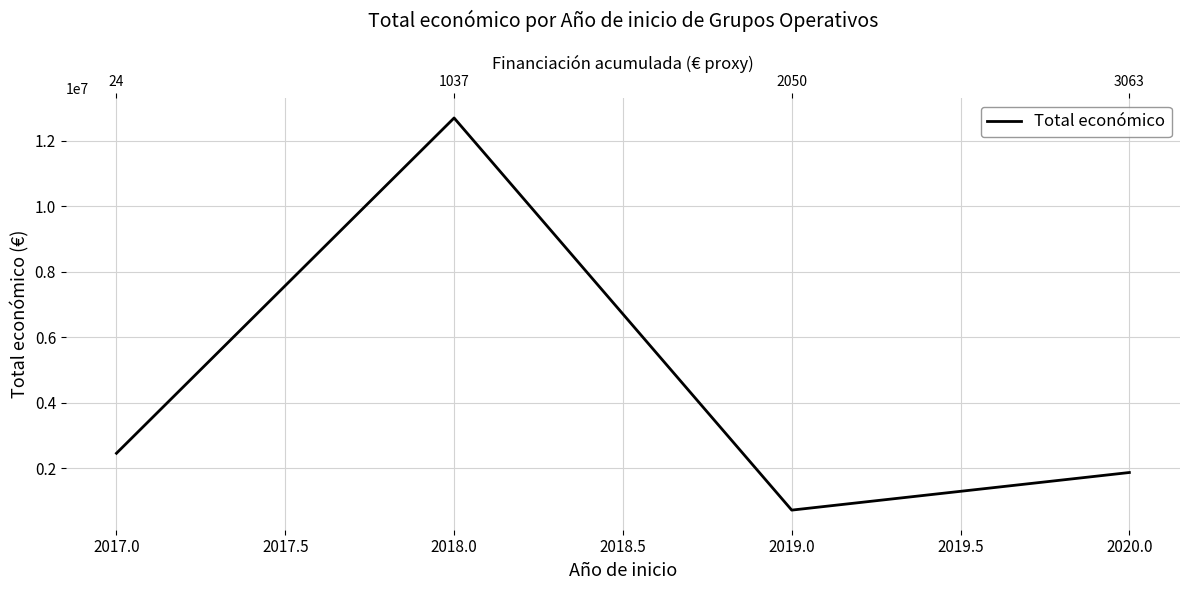

What is the sum of all values?

17768663